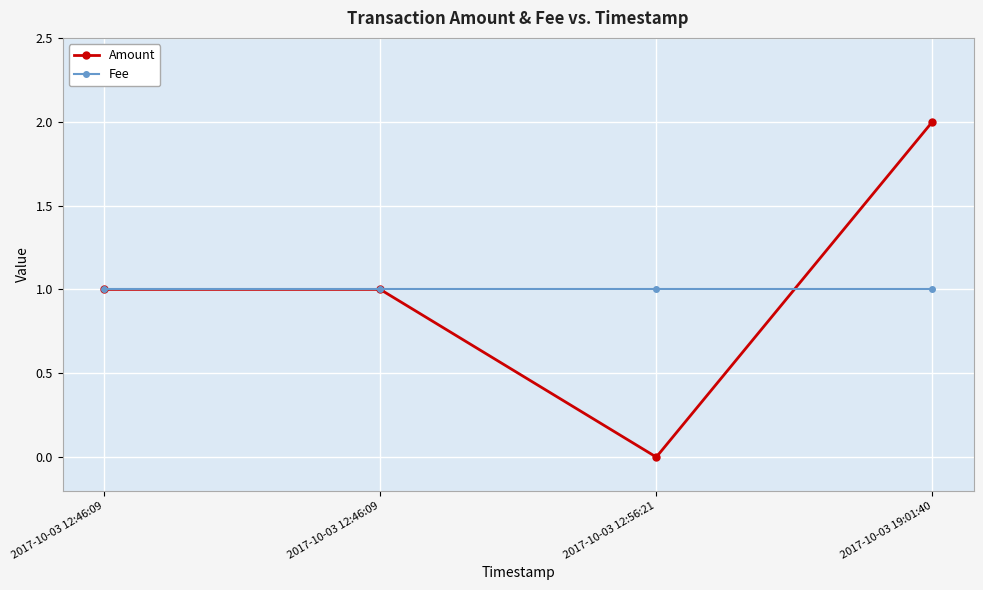

The Fee series shows 1 at 2017-10-03 12:46:09. True or false?

True